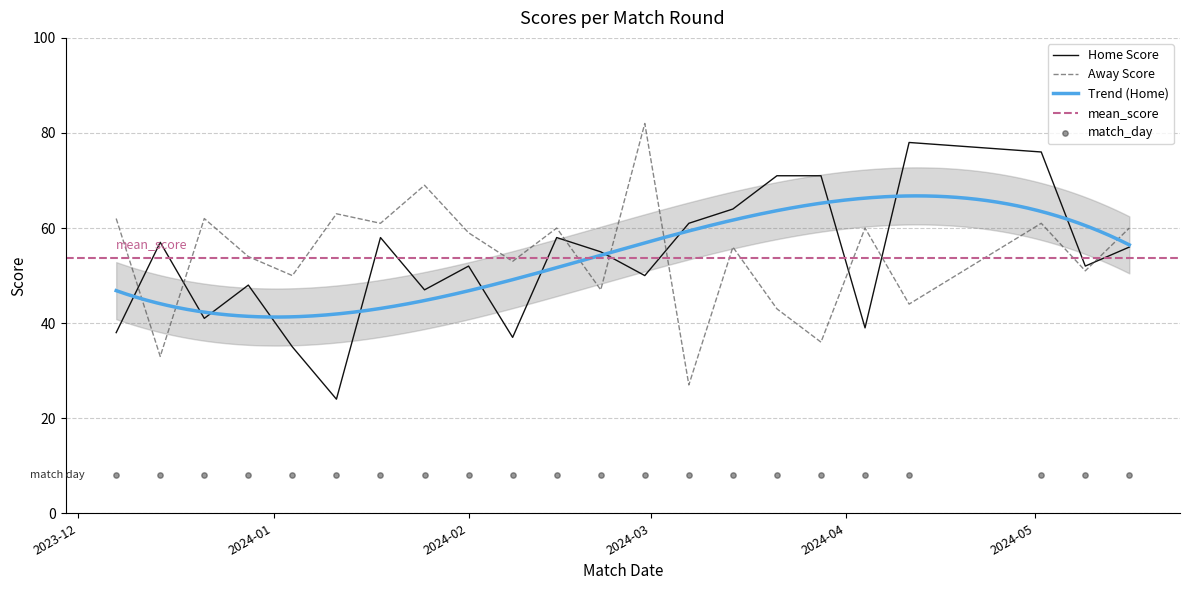

Which series contains the lowest Y value?

Home Score